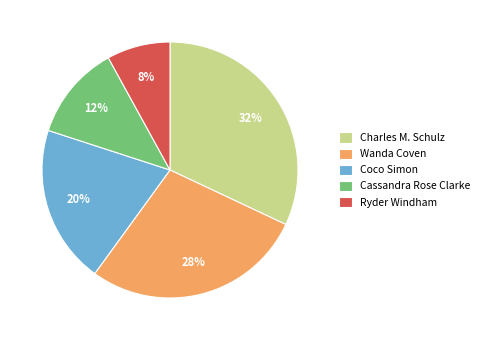

What is the largest slice in the pie chart?

Charles M. Schulz